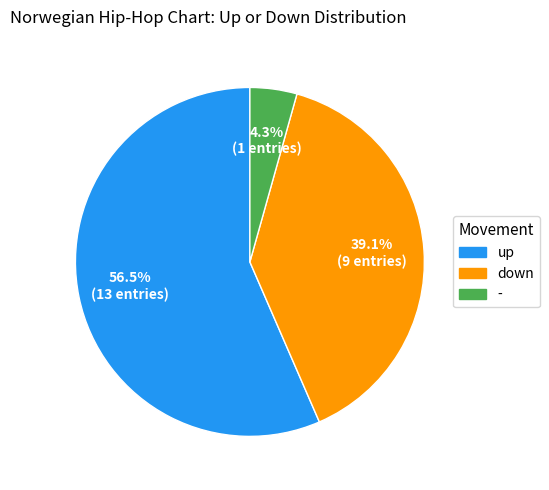

What is the total percentage of up and down?

95.7%